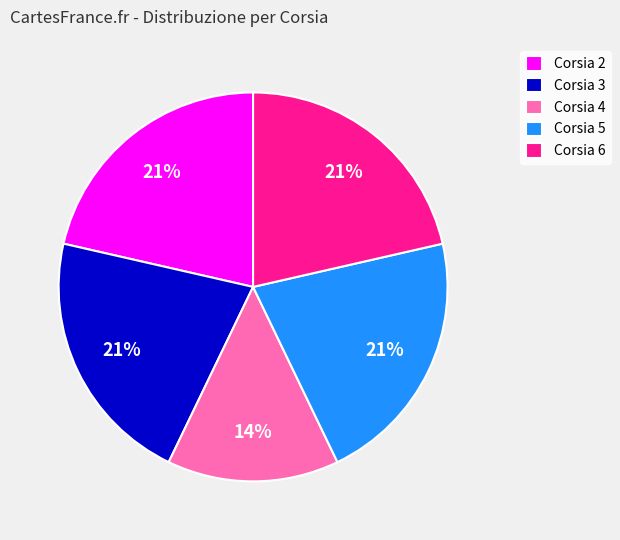

How many slices are in this pie chart?

5